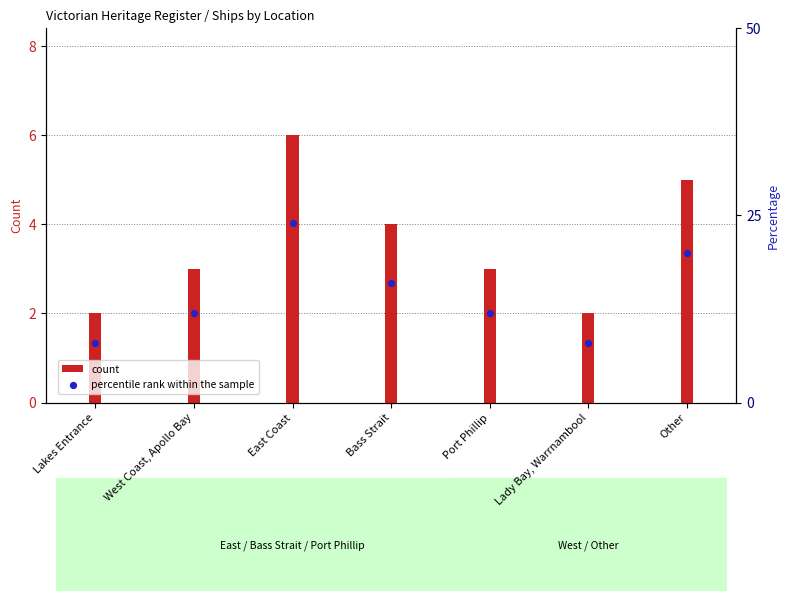

Which series reaches the minimum Y coordinate?

count